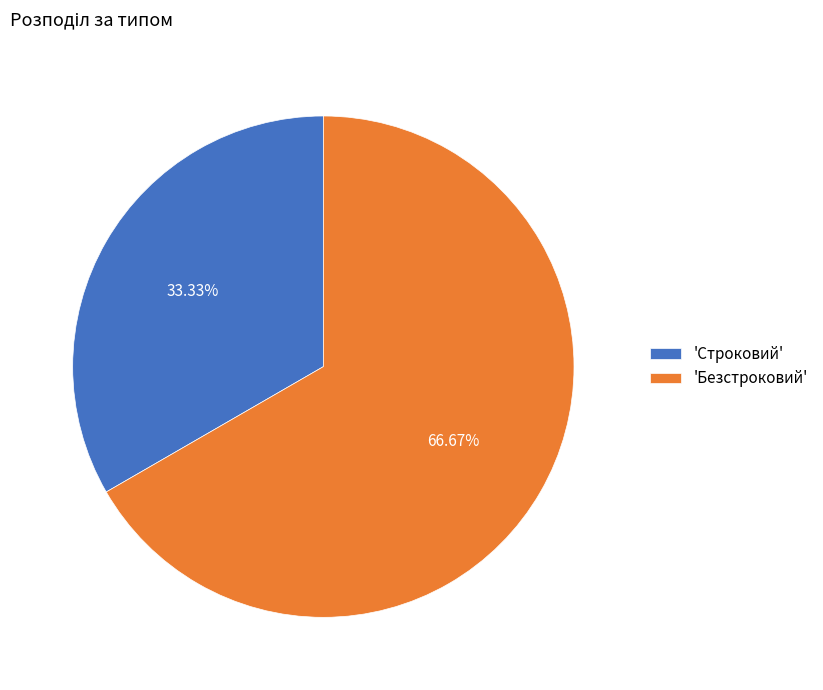

What is the ratio of the value at 'Безстроковий' to the value at 'Строковий'?

2.0